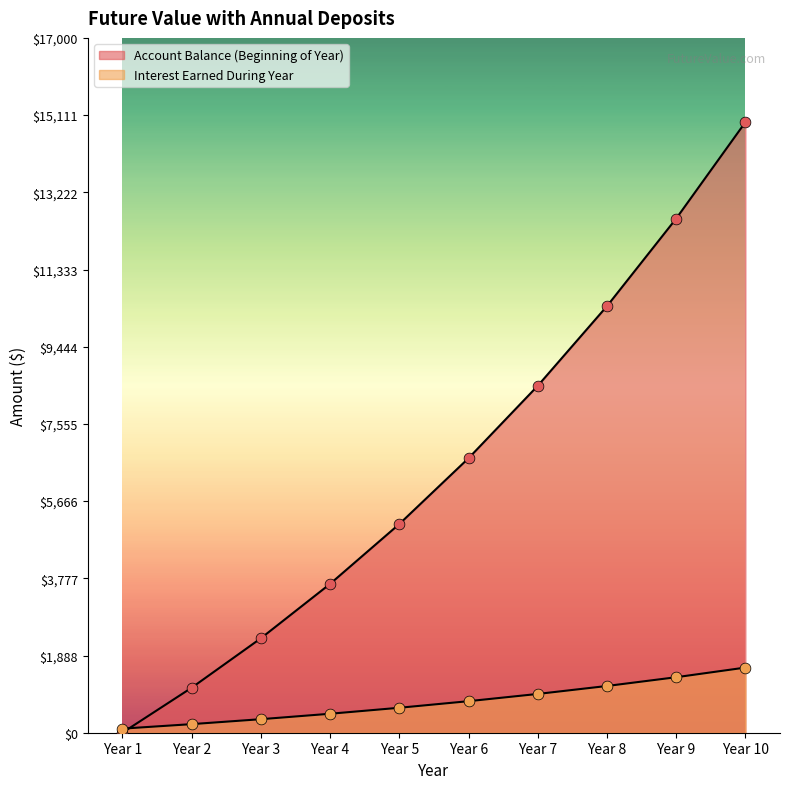

Which series contains the highest Y value?

Interest Earned During Year